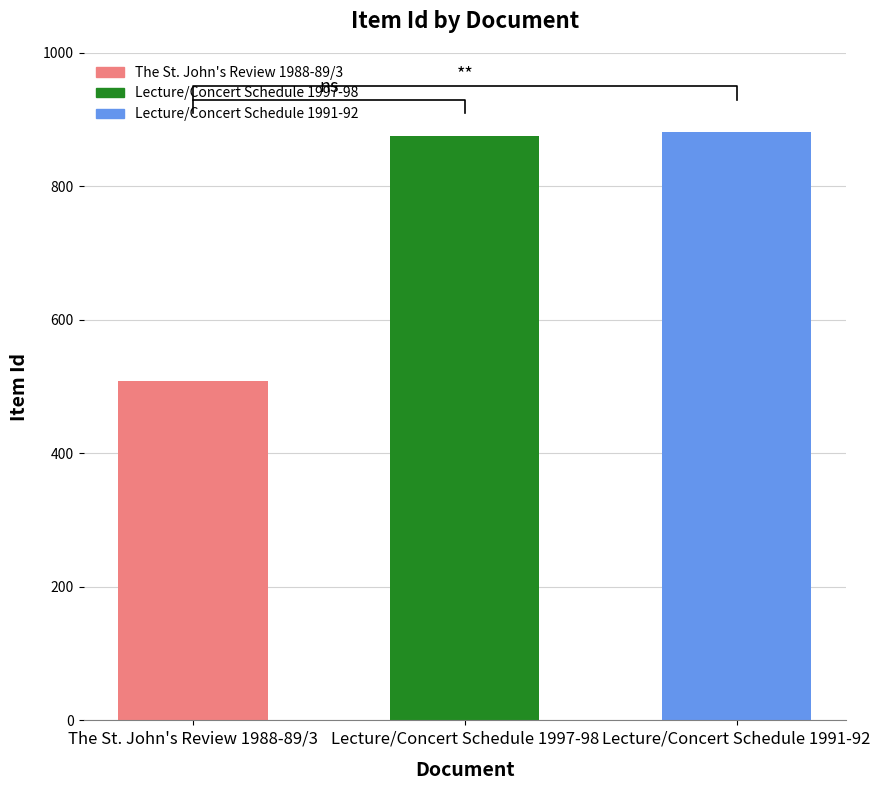

Approximately how many times larger is the value at Lecture/Concert Schedule 1997-98 compared to Lecture/Concert Schedule 1991-92?

1.0